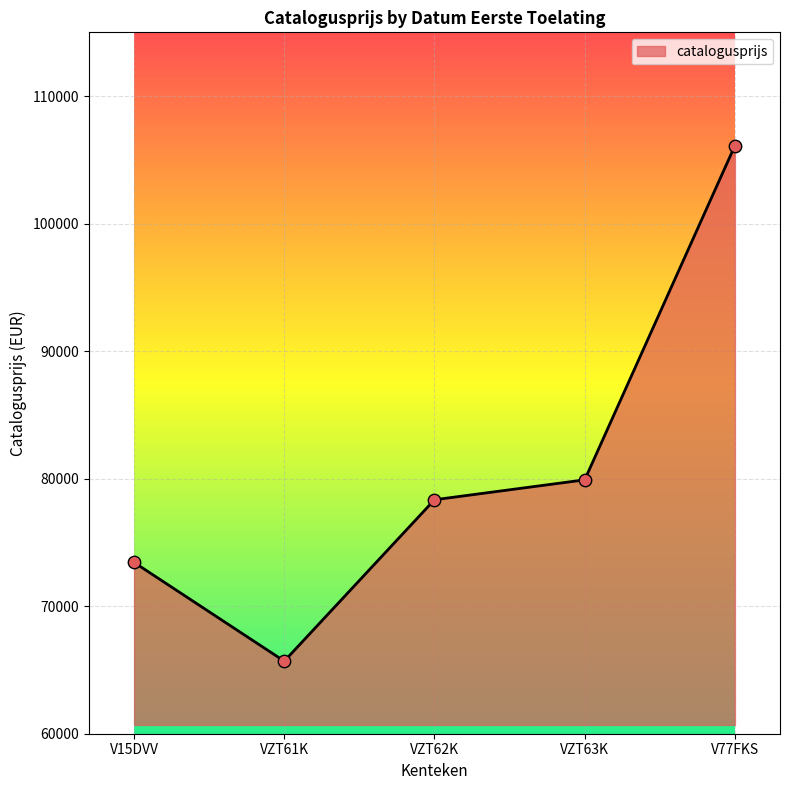

What is the change in value from V15DVV to V77FKS?

+32683